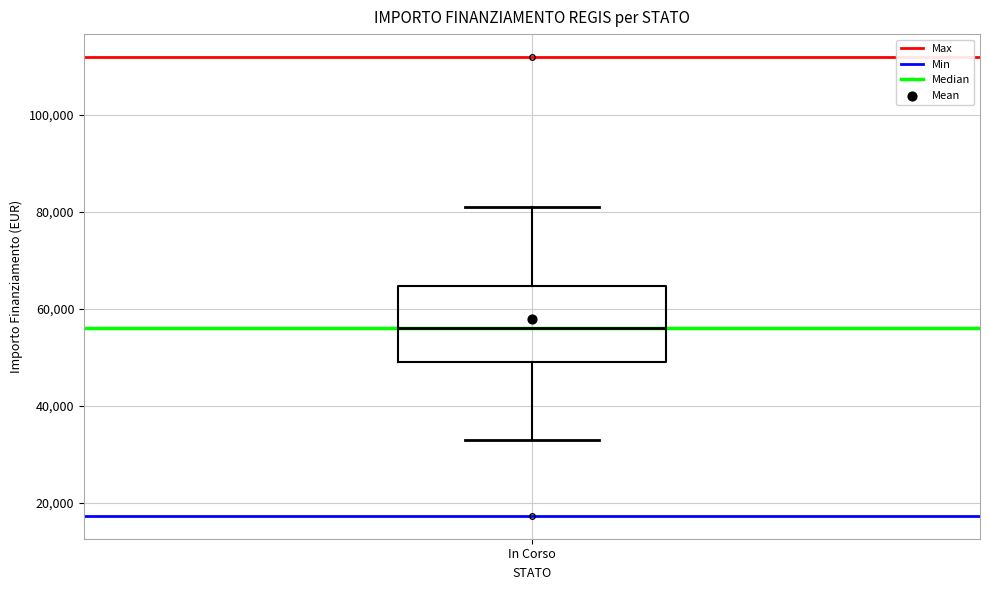

Read this box plot against the y-axis: the position of the median line, the range covered by the box, and the ends of both whiskers. The values are not printed on the chart, so give them approximately, as read against the axis.

median 56000, box 50000 to 64000, whiskers 32000 to 80000